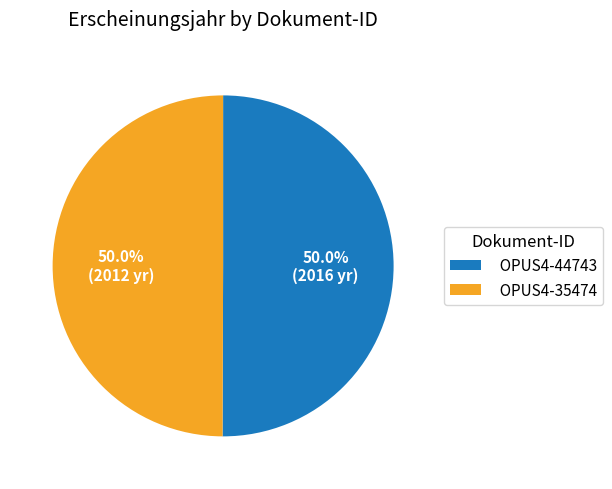

To the nearest percent, what percentage of the pie is OPUS4-35474?

50%